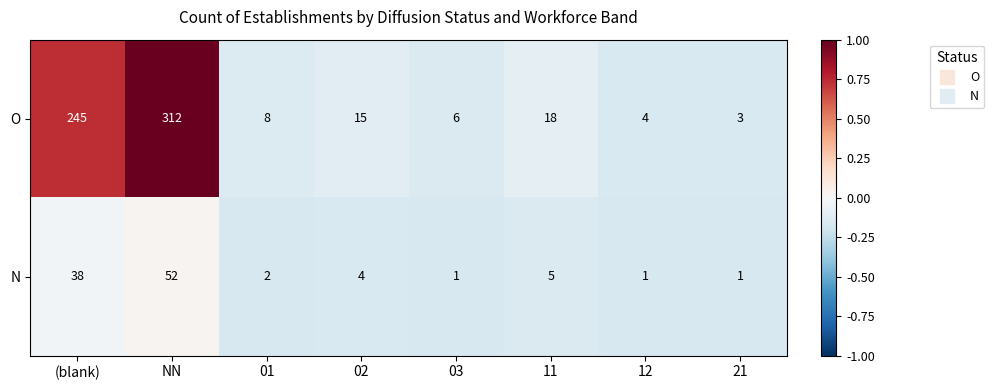

What is the maximum value shown in the chart?

312